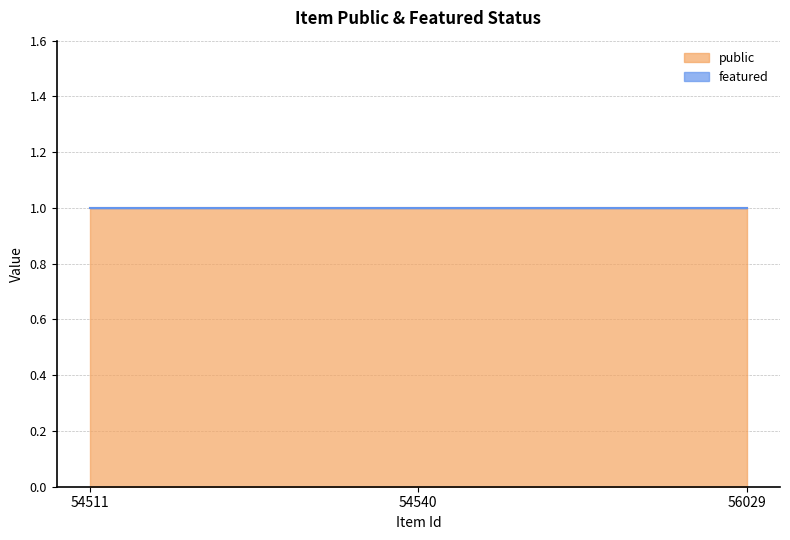

Reading left to right, extract all data points from this chart.

public: 1	1	1
featured: 0	0	0